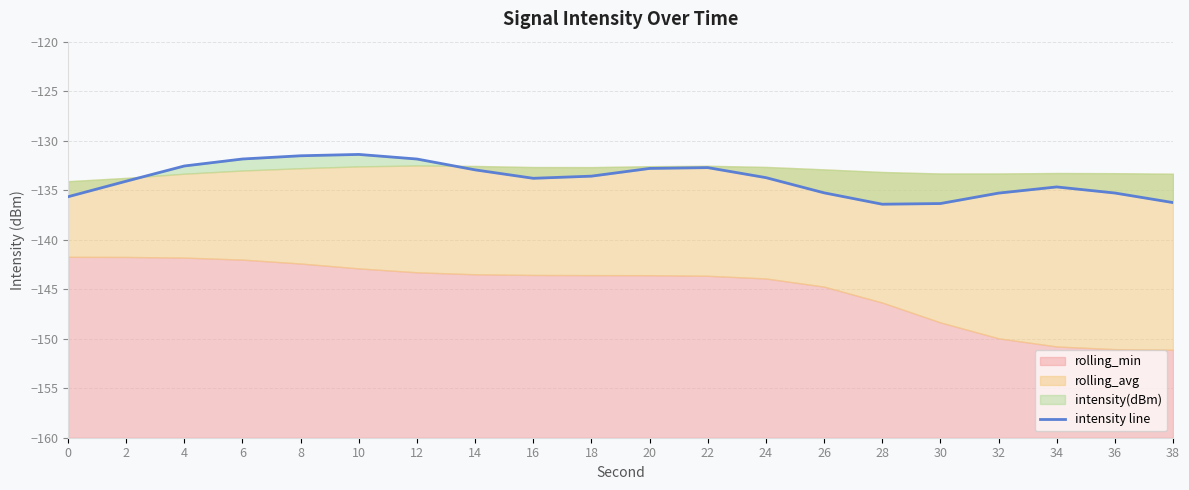

The value at 36 is -238.9. True or false?

False